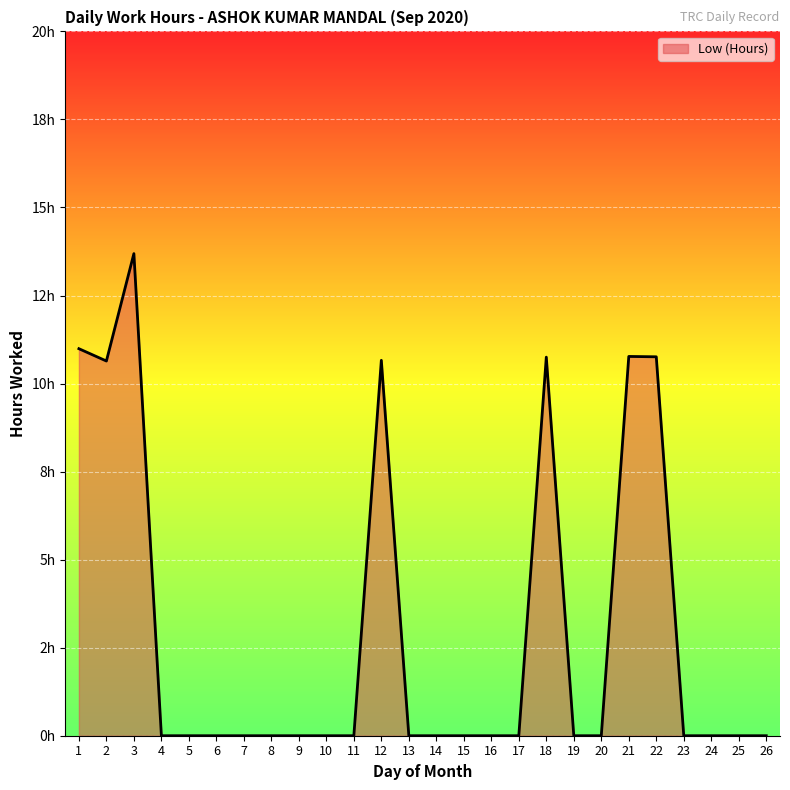

Which label corresponds to the largest value in the chart?

3